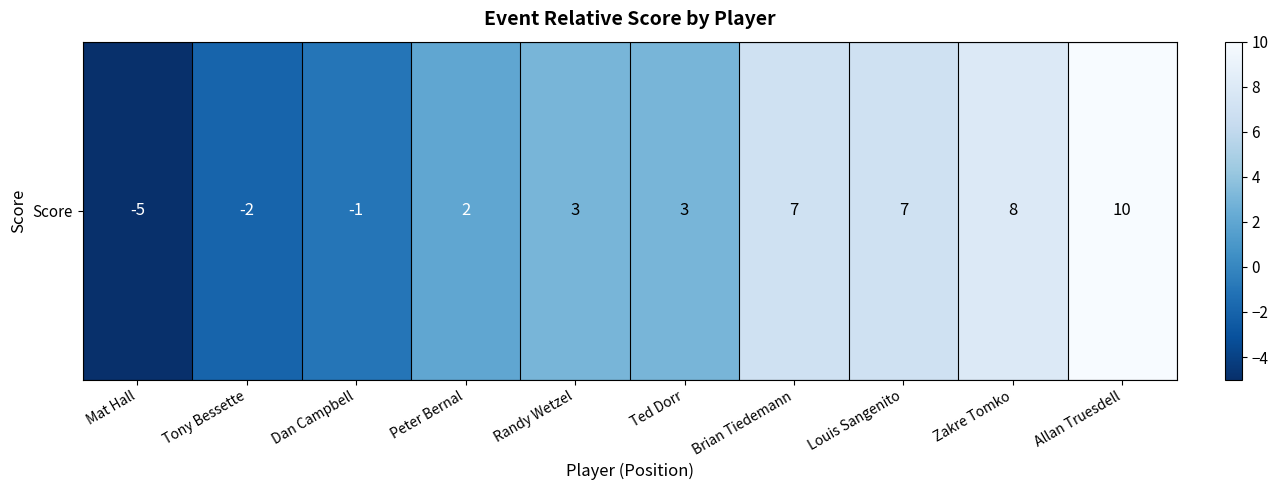

How many positive values are there?

7